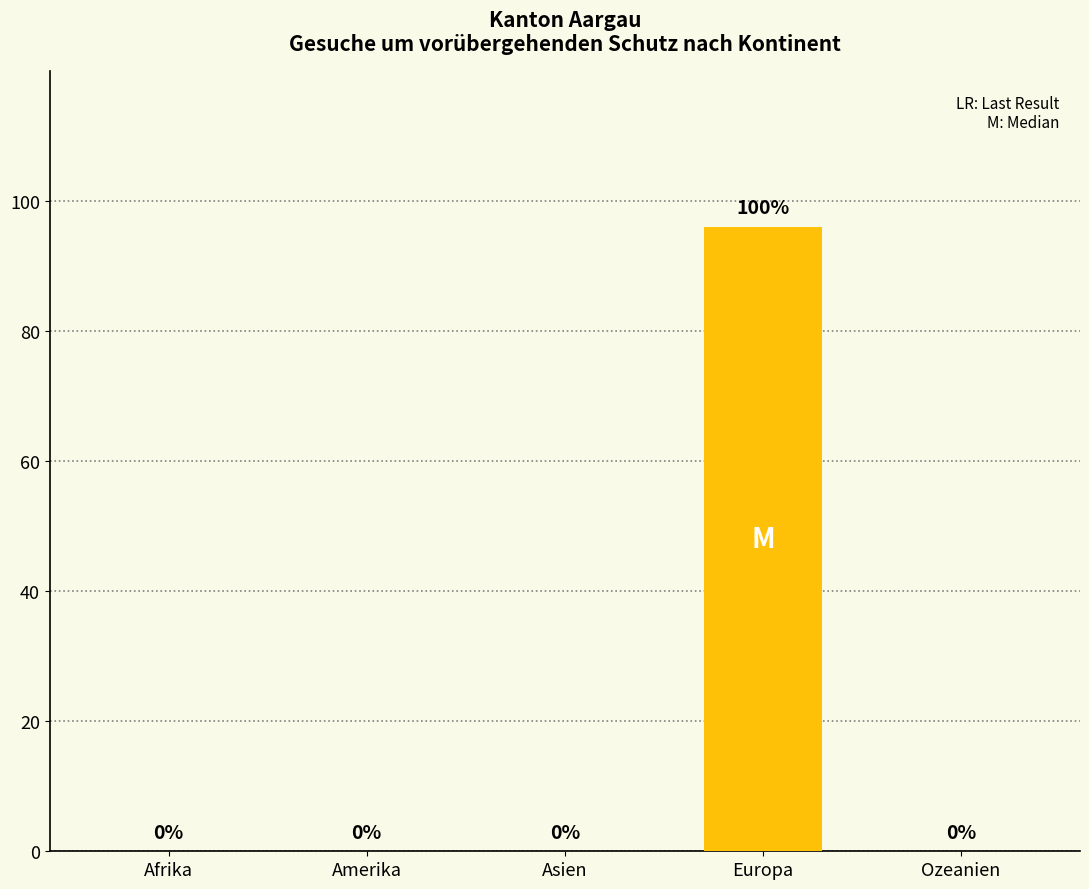

How many positive values are there?

1